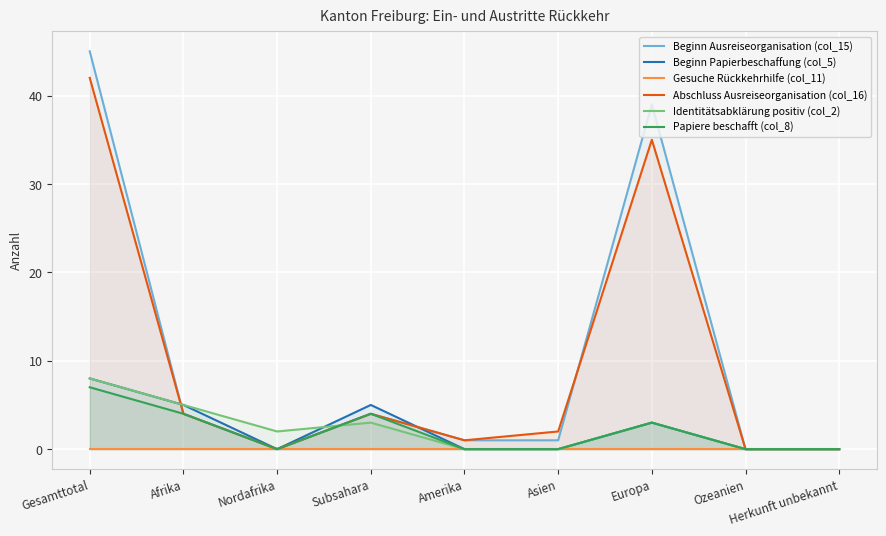

Which series ends up on top after the final intersection of Identitätsabklärung positiv (col_2) and Abschluss Ausreiseorganisation (col_16)?

Abschluss Ausreiseorganisation (col_16)